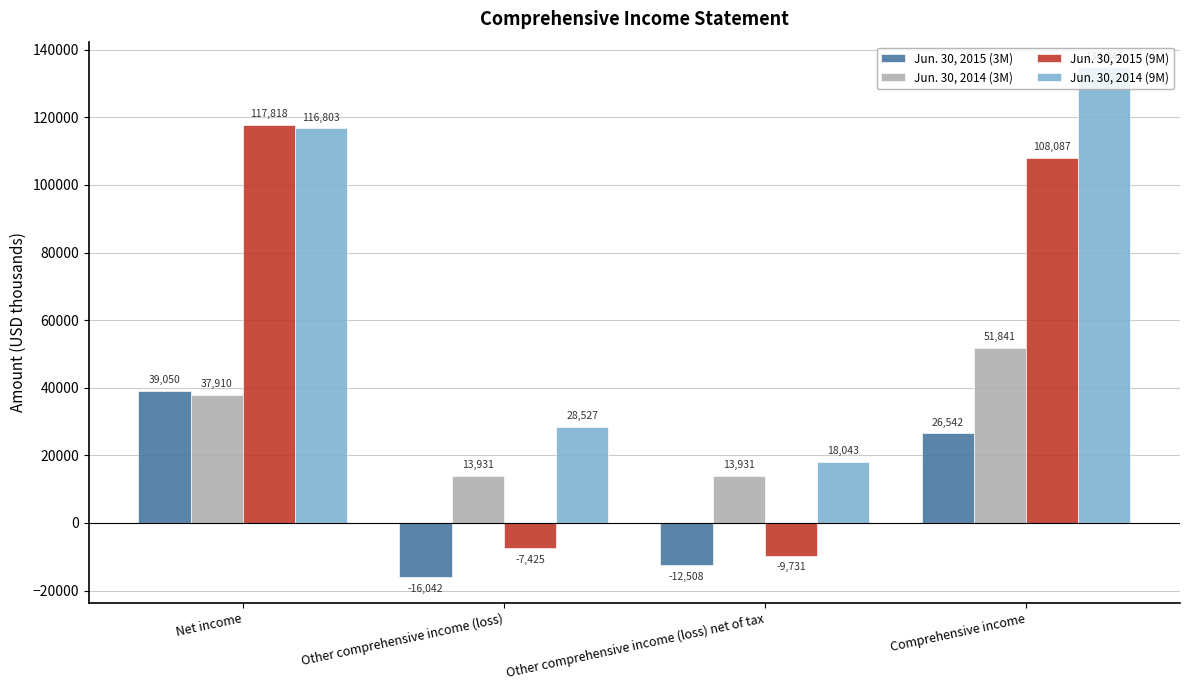

Are the bars grouped side by side (vs. stacked)?

Yes